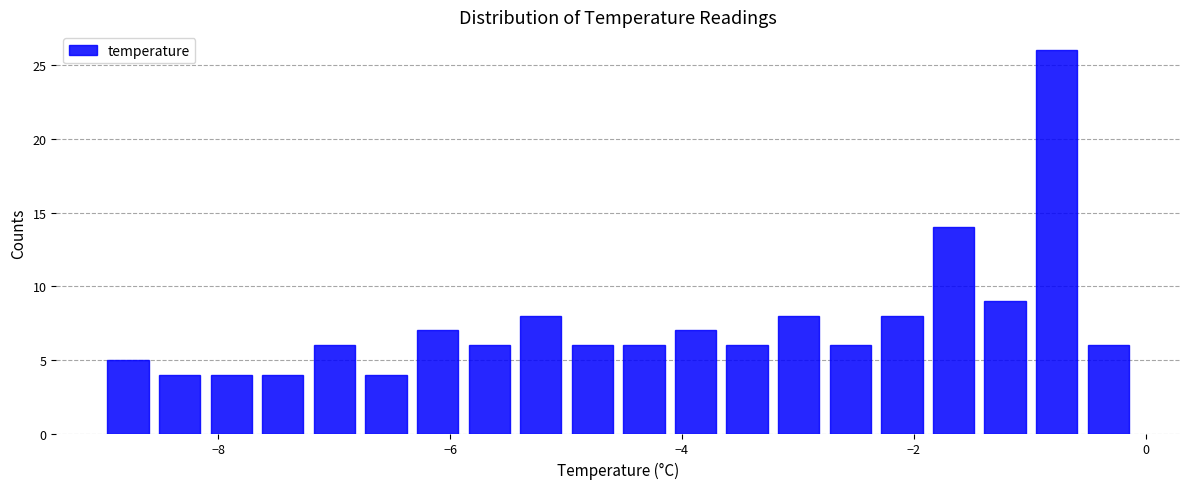

Read against the x-axis, roughly where is the centre of the tallest bar?

-0.8